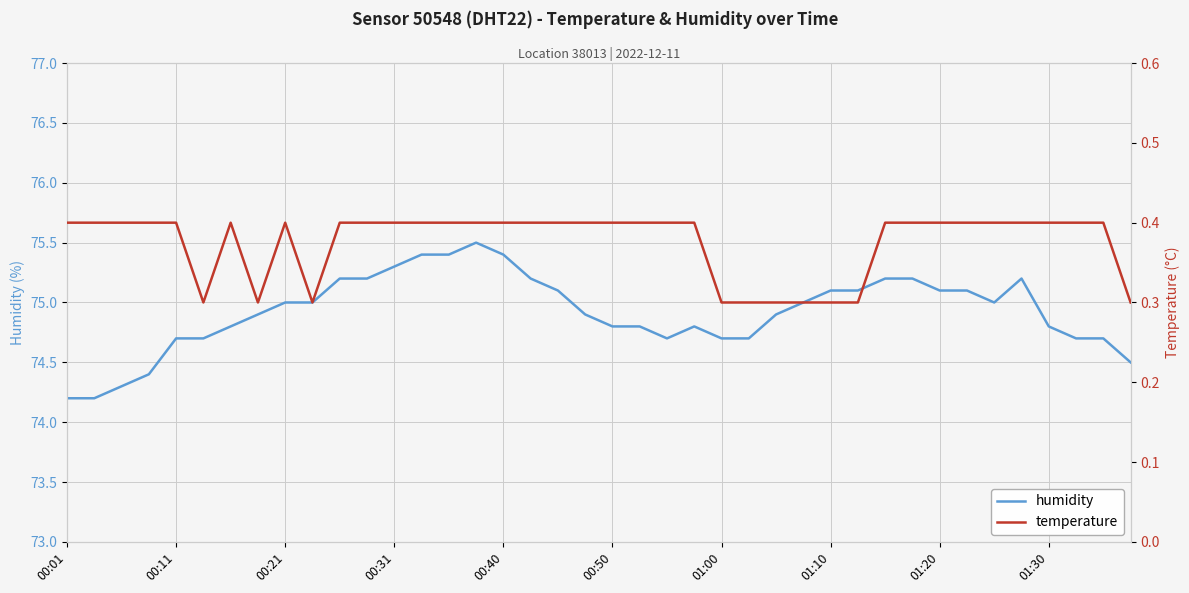

Count the number of categories in the chart.

40